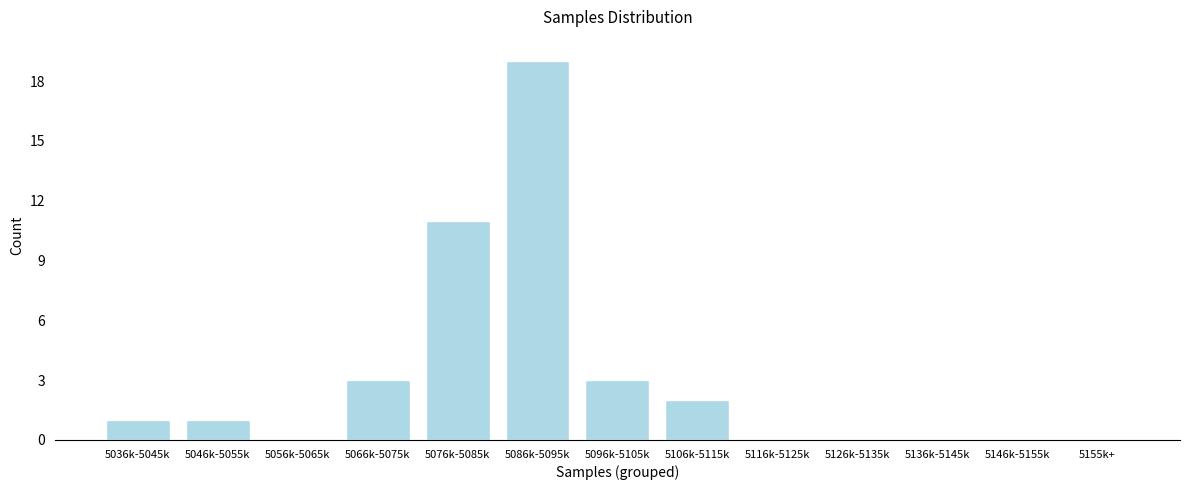

Reading left to right, extract all data points from this chart.

5036k-5045k=1	5046k-5055k=1	5056k-5065k=0	5066k-5075k=3	5076k-5085k=11	5086k-5095k=19	5096k-5105k=3	5106k-5115k=2	5116k-5125k=0	5126k-5135k=0	5136k-5145k=0	5146k-5155k=0	5155k+=0